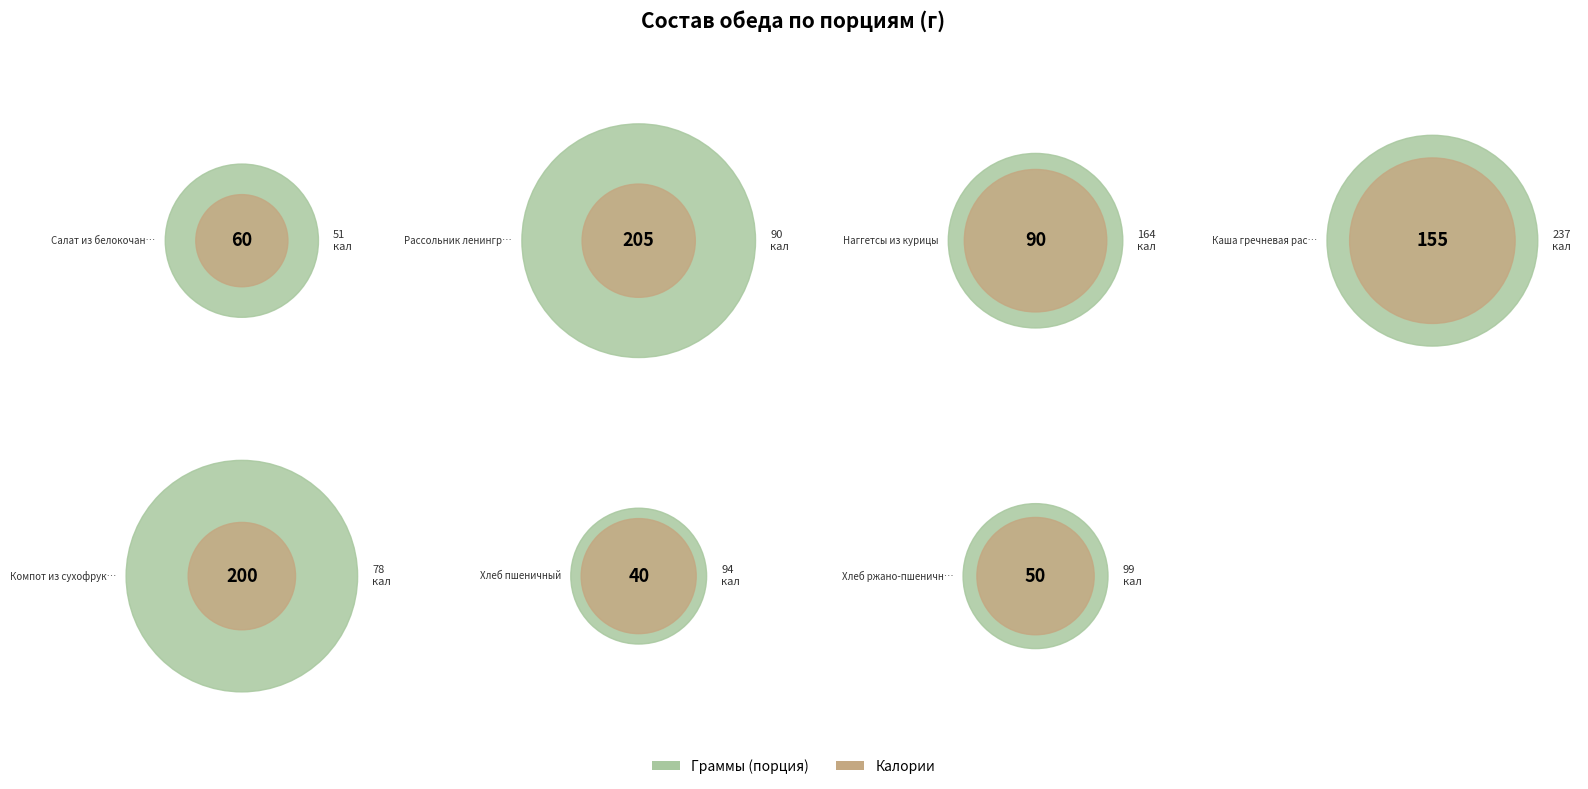

How many slices are in this pie chart?

7